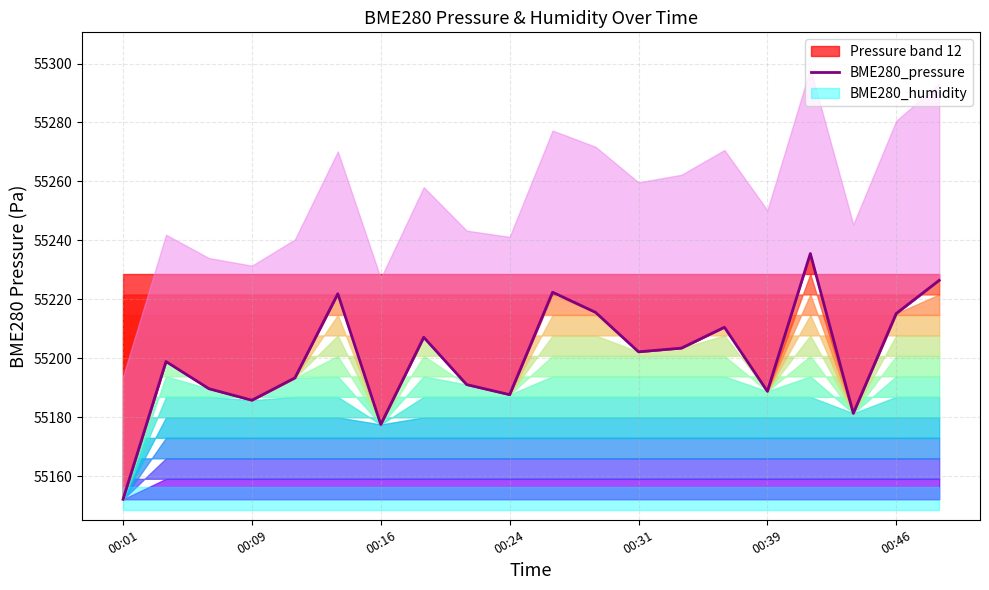

What is the lowest value of the Pressure band 12 series?

55152.1